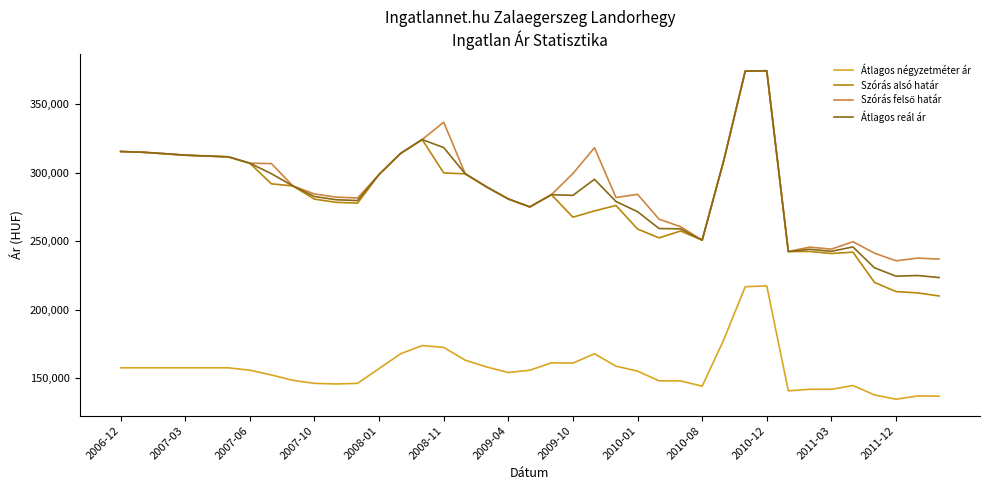

What is the smallest value displayed?

134449